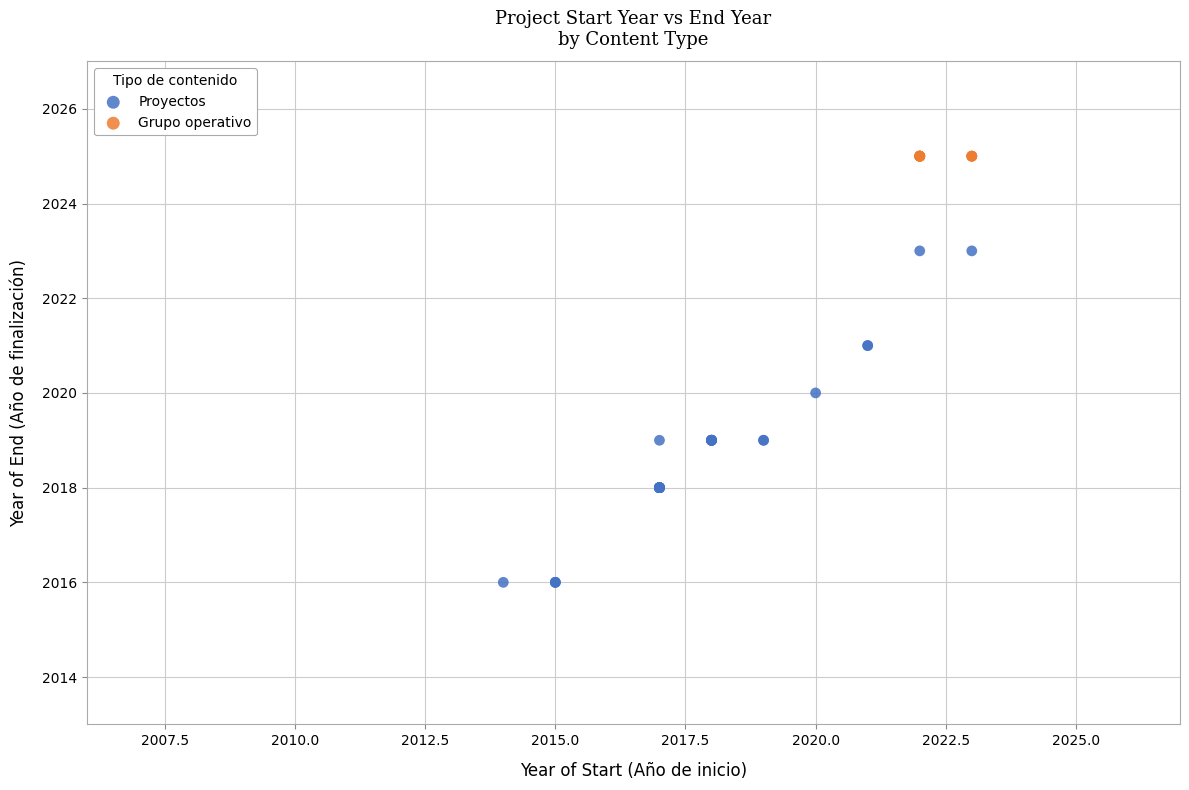

Which series reaches the maximum Y coordinate?

Grupo operativo